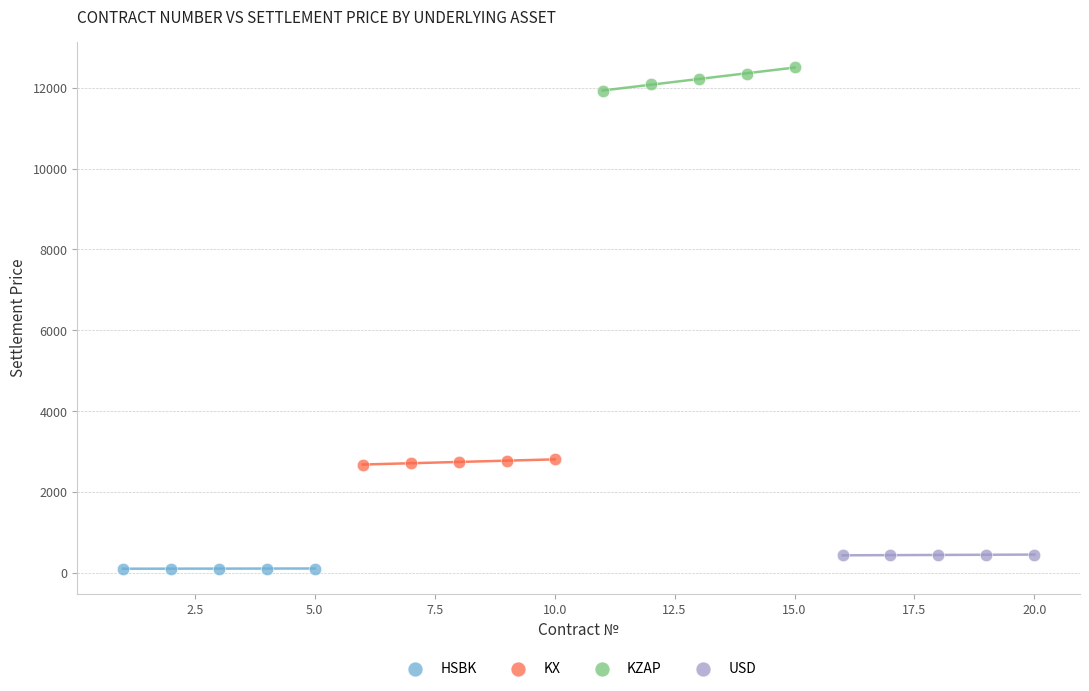

What are all the series names shown in the legend?

HSBK, KX, KZAP, USD